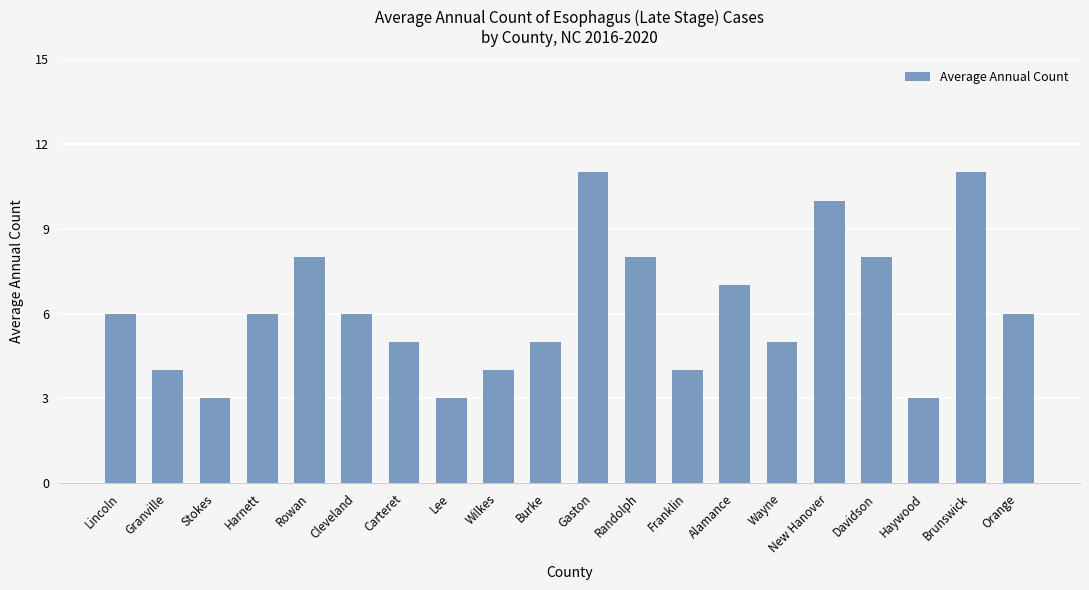

What is the smallest value displayed?

3